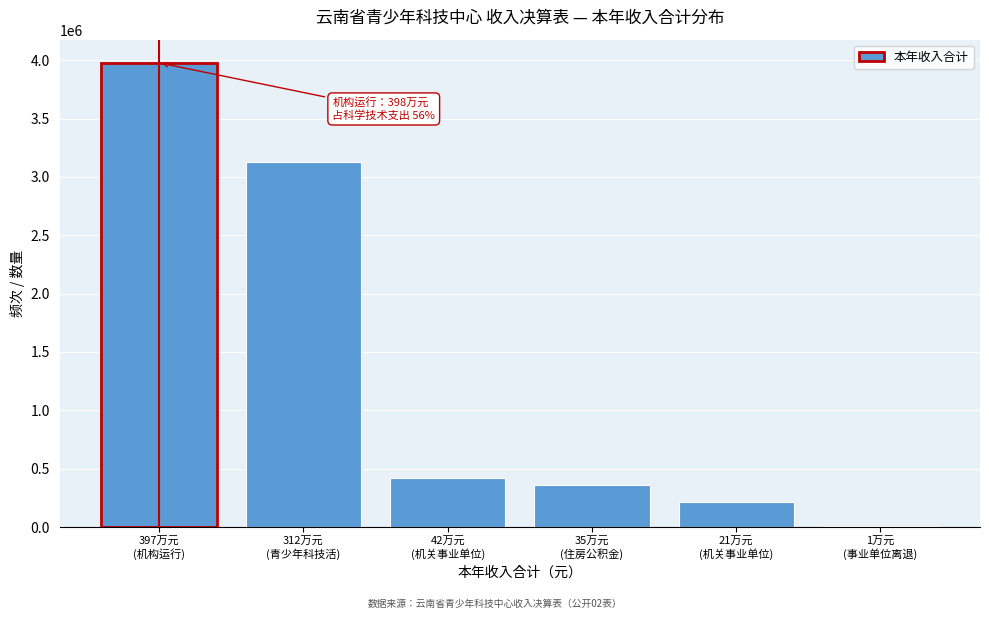

What is the greatest value displayed?

3976773.1